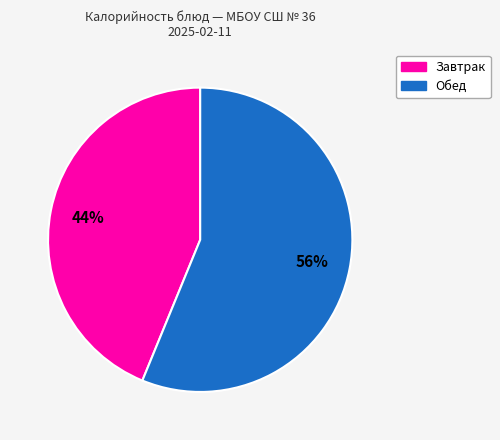

What percentage is the Завтрак slice, to the nearest percent?

44%